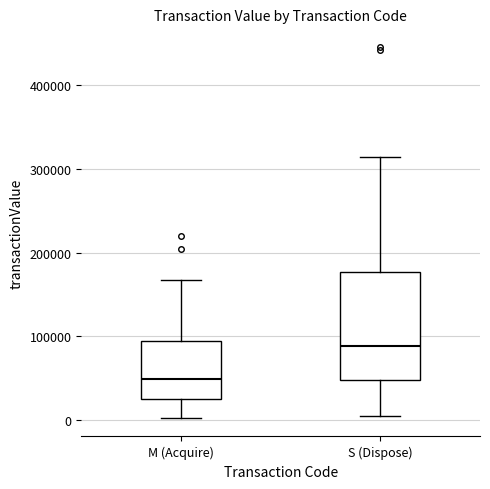

Which box is the tallest, from its lower edge to its upper edge?

S (Dispose)